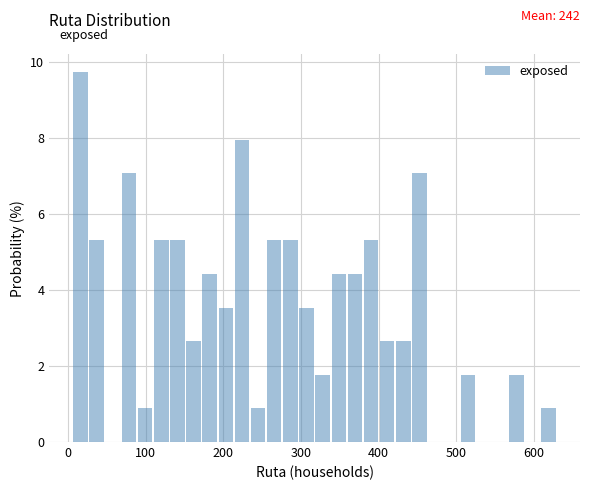

Read against the x-axis, roughly where is the centre of the tallest bar?

20